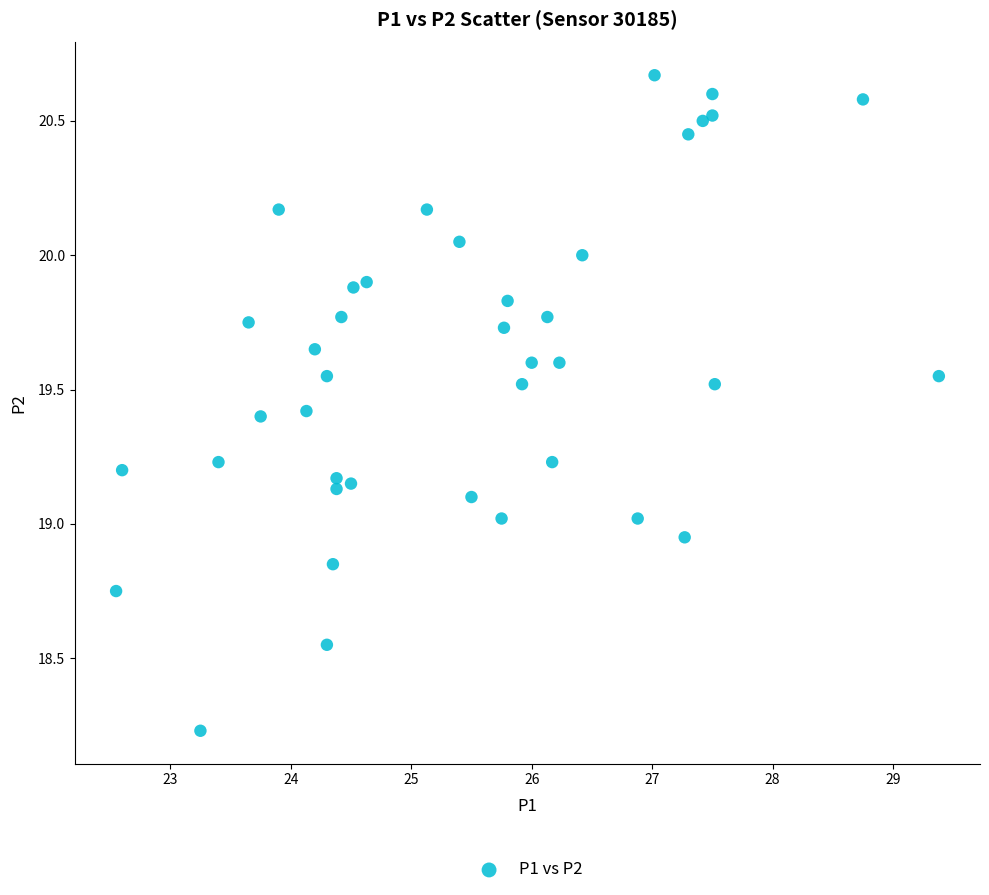

What is the range of Y values (max minus min)?

2.4